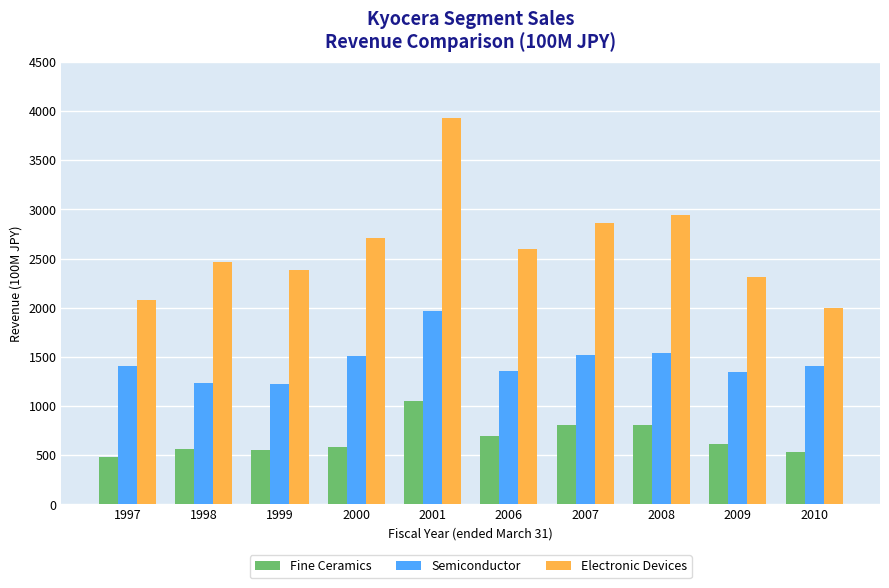

At which category does the chart reach its minimum across all series?

1997